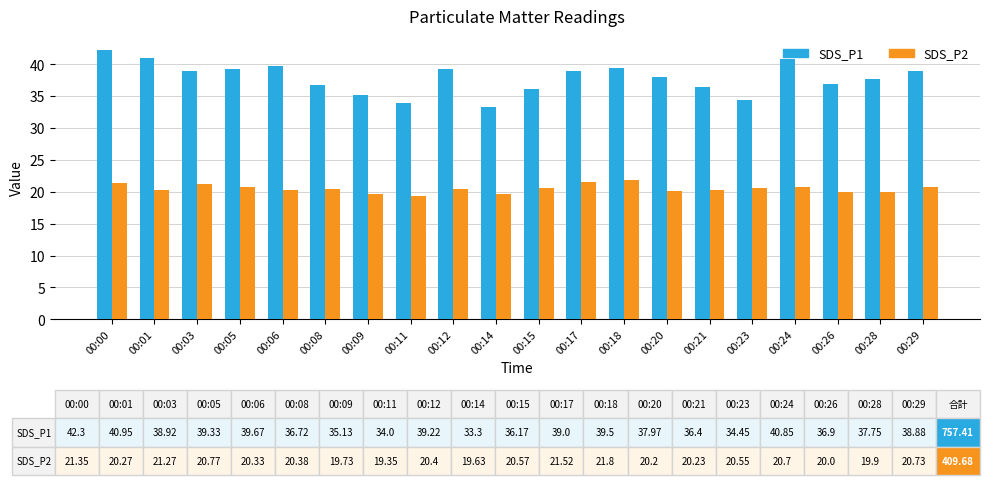

Is it true that SDS_P2 equals 5.6 at 00:23?

False